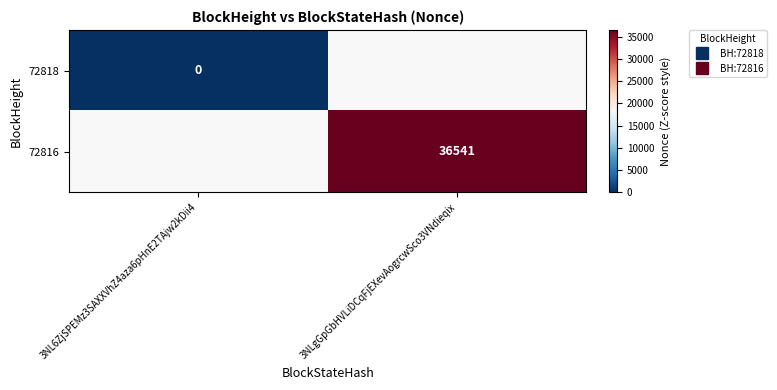

Count the number of data series in this chart.

2